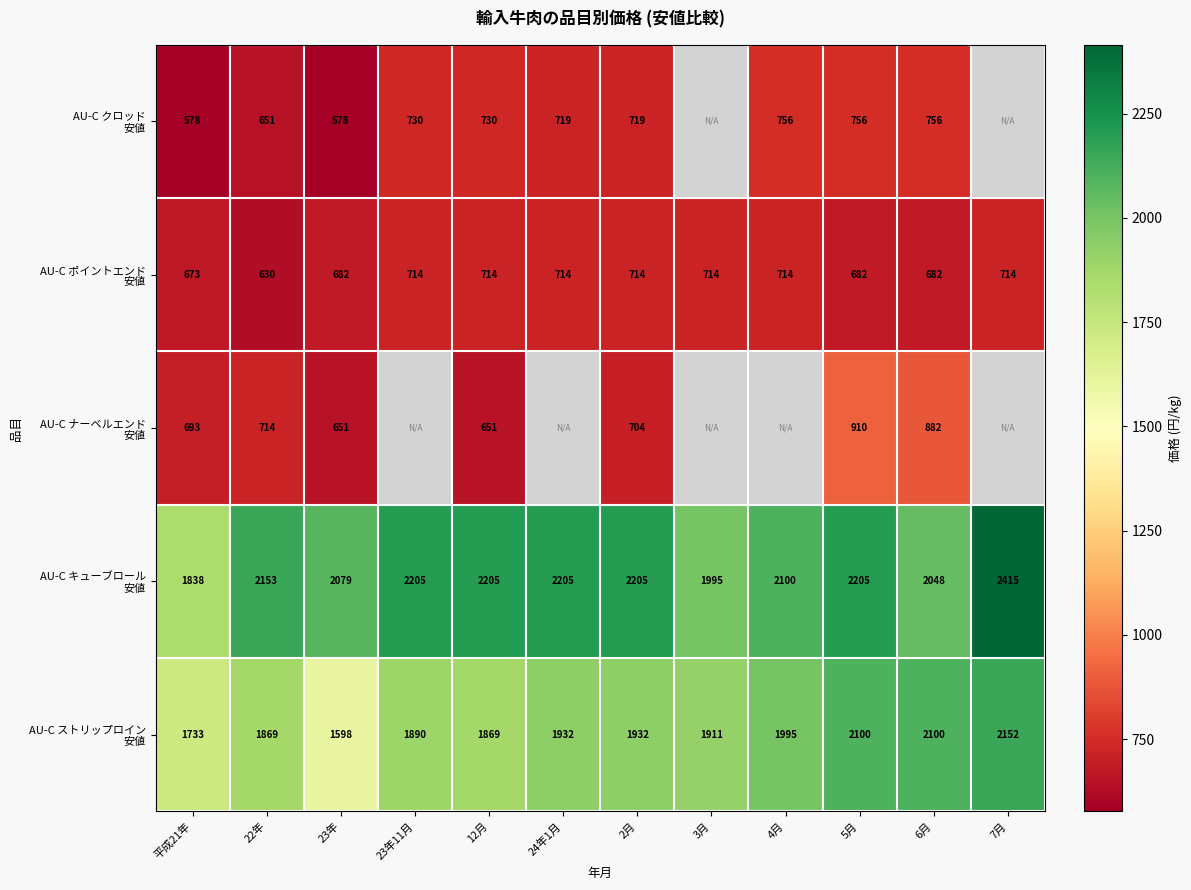

What is the spread (max minus min) of values at 平成21年?

1260